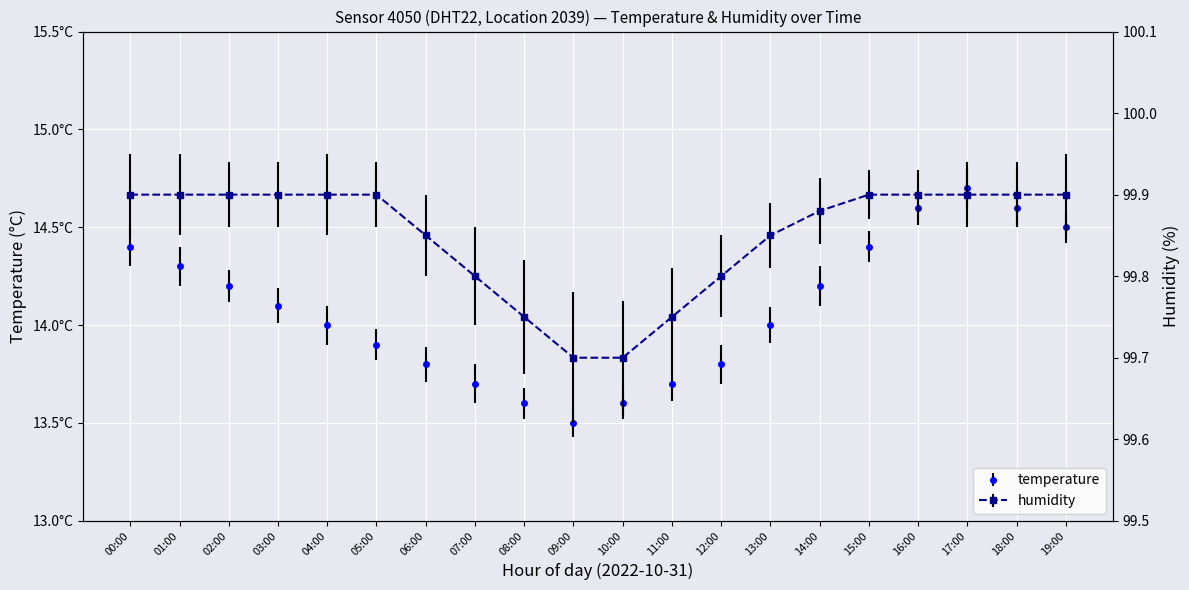

True or false: temperature and humidity intersect in this chart.

False